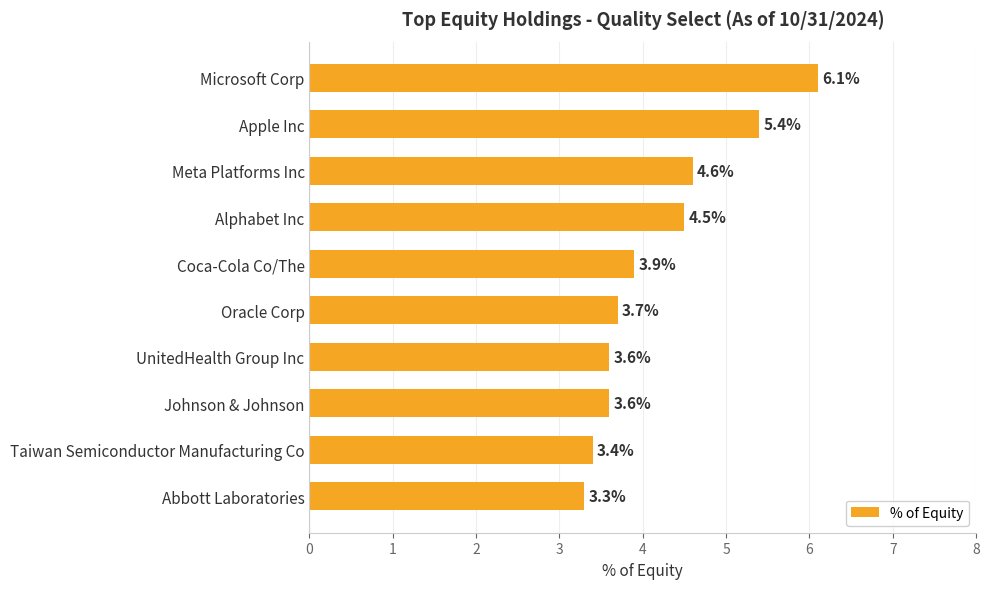

The chart shows a value of 0.9 at Johnson & Johnson. True or false?

False